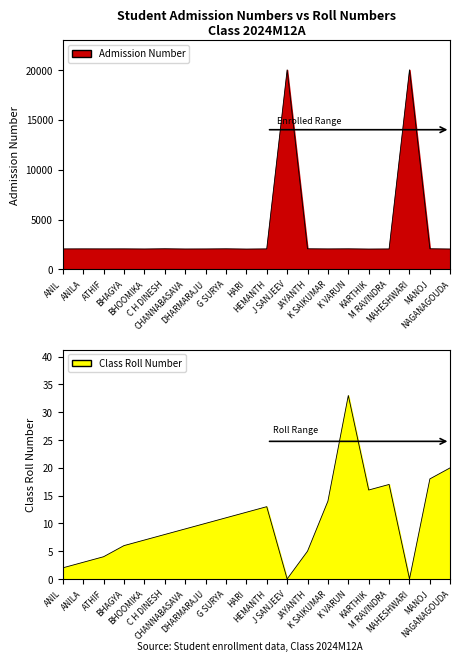

At how many categories does at least one series exceed 1214?

20